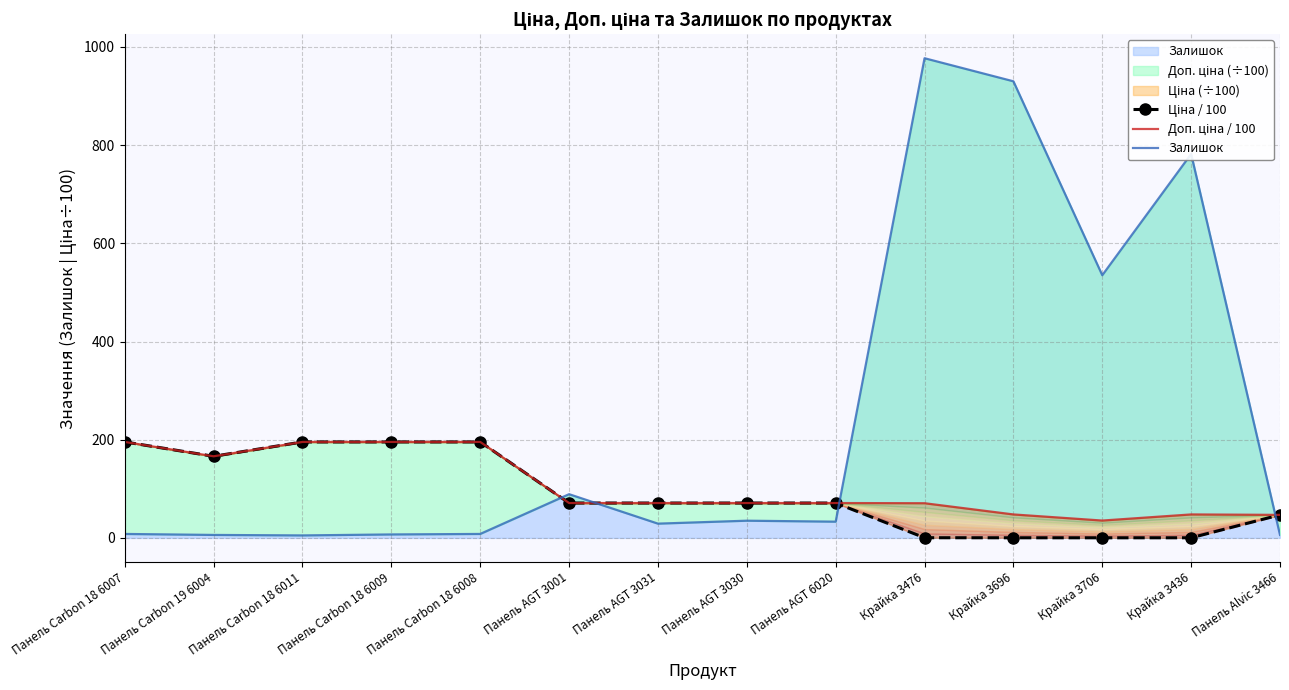

At which category does Залишок reach its first local peak?

Панель AGT 3001